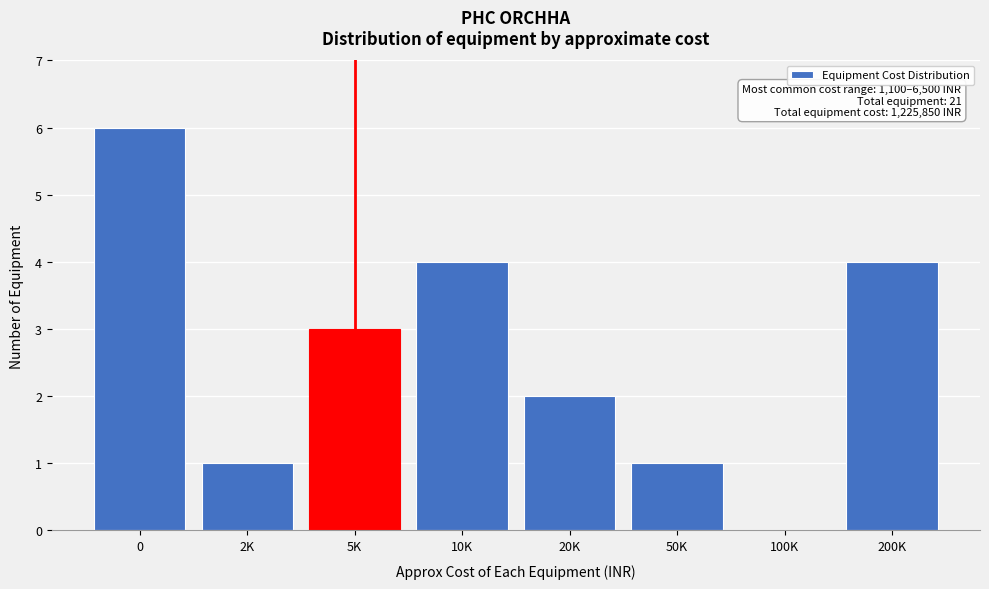

Reading left to right, extract all data points from this chart.

0=6	2K=1	5K=3	10K=4	20K=2	50K=1	100K=0	200K=4